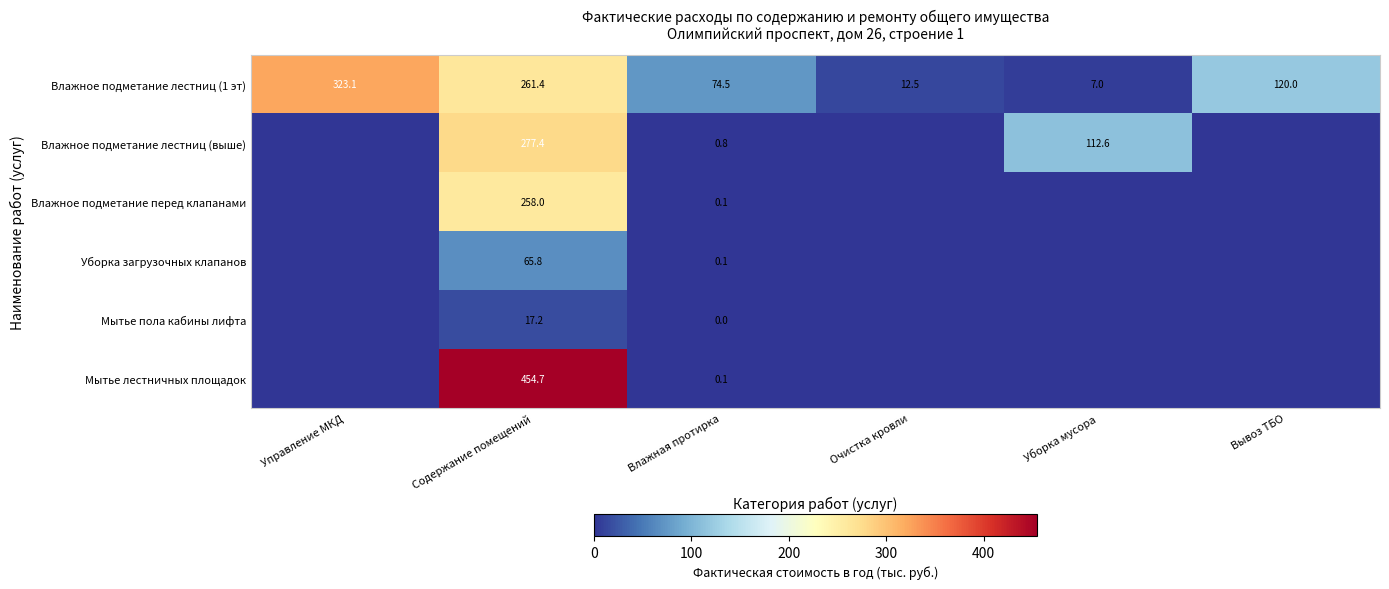

Count the number of data series in this chart.

6